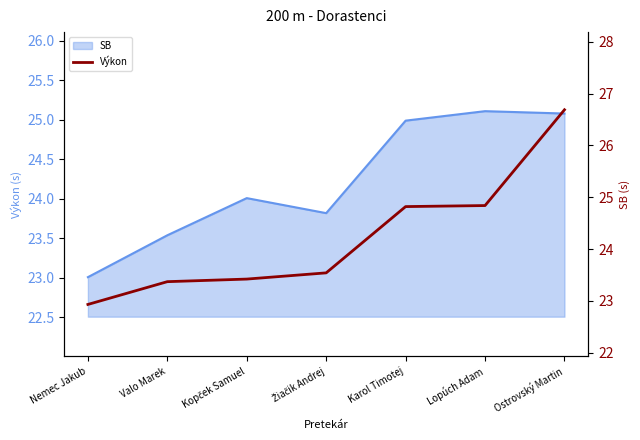

What is the change in value from Kopček Samuel to Žiačik Andrej?

+0.1